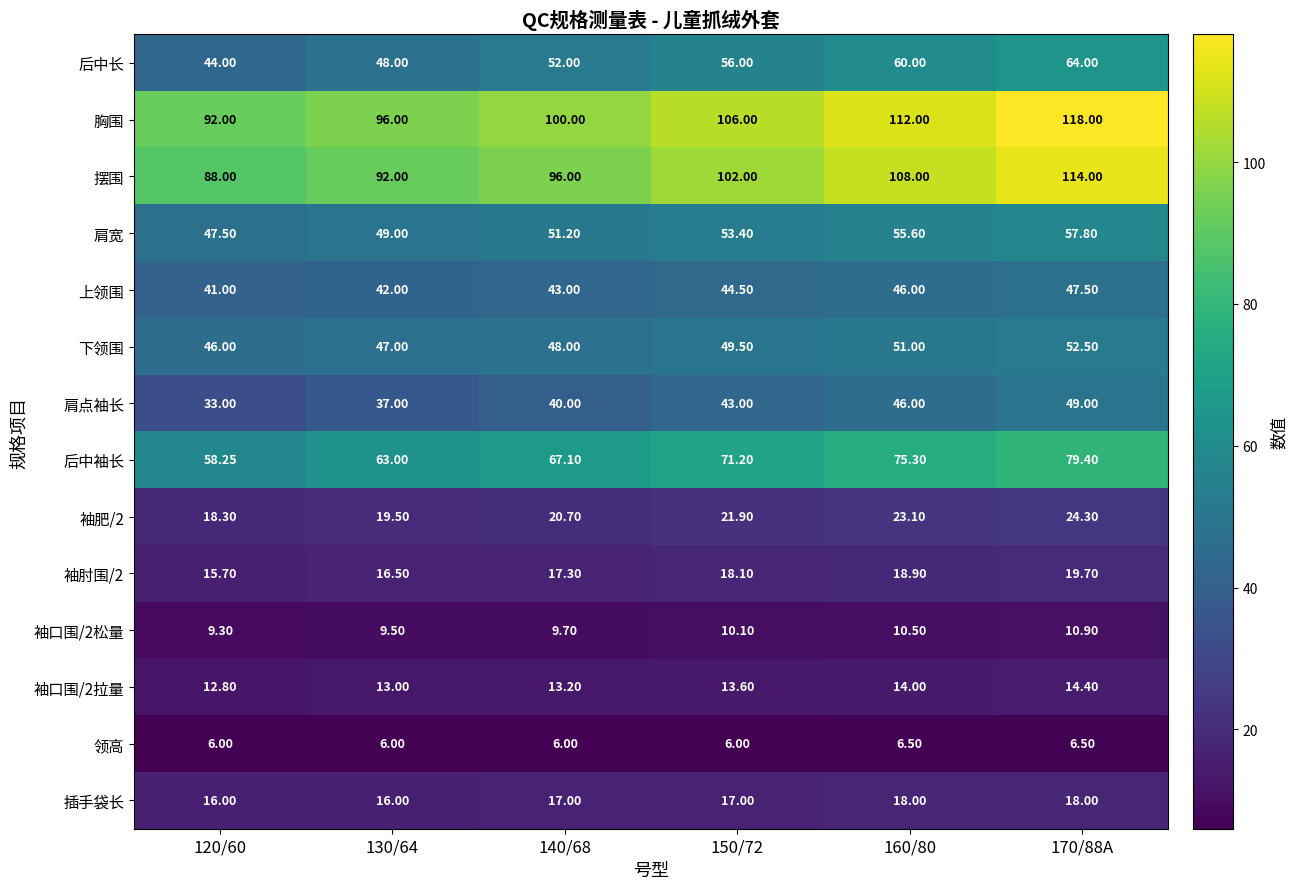

Which series has the largest total across all categories?

胸围